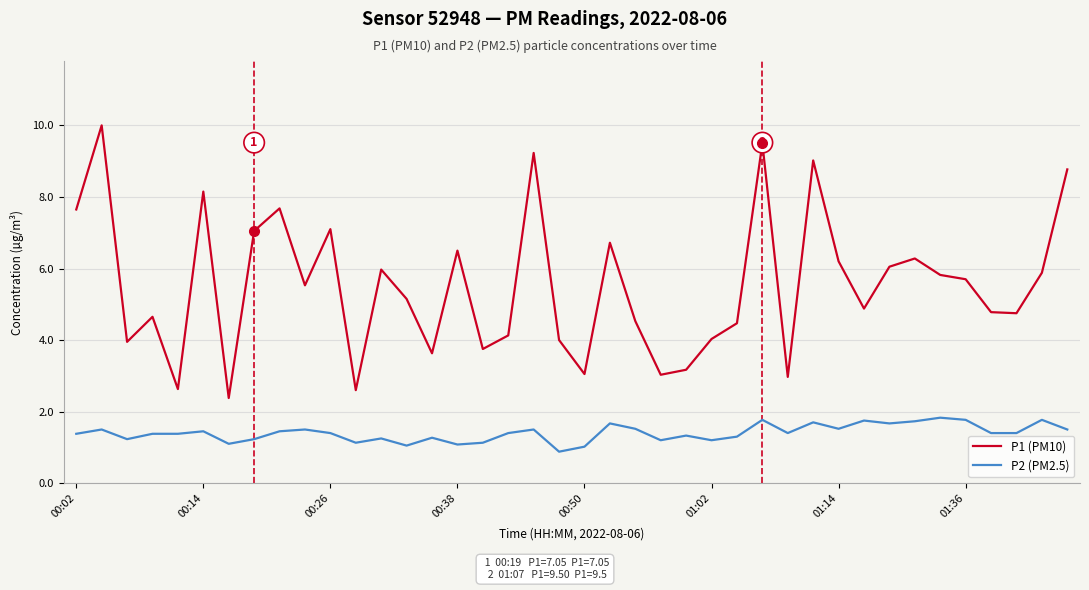

What is the minimum value for P2 (PM2.5)?

0.9